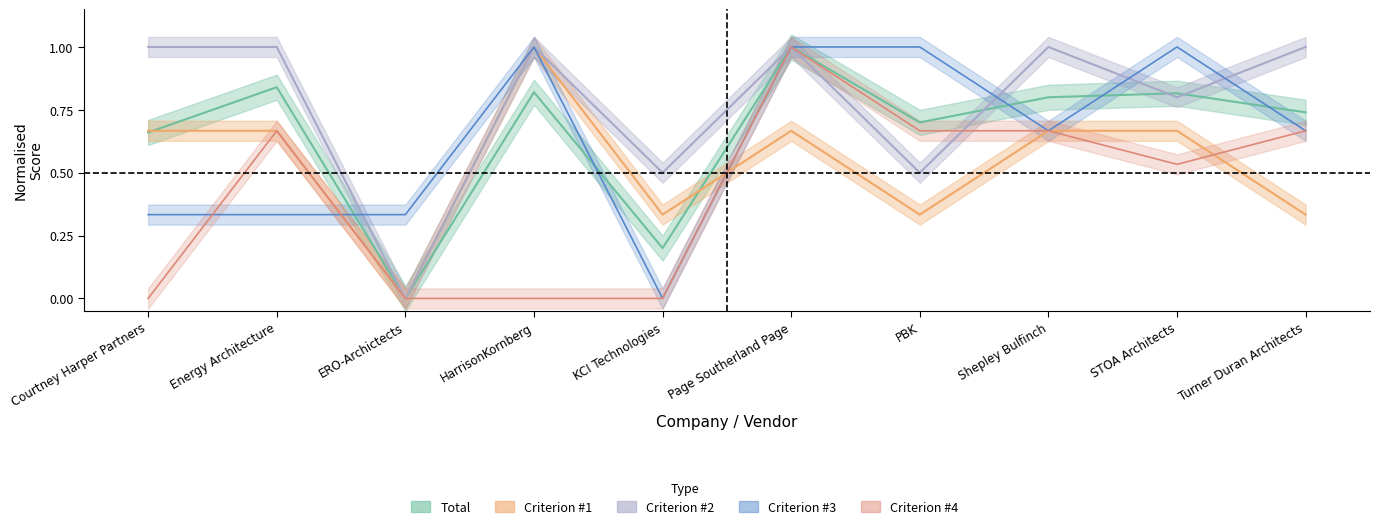

True or false: Criterion #1 has a value of 0.7 at STOA Architects.

True